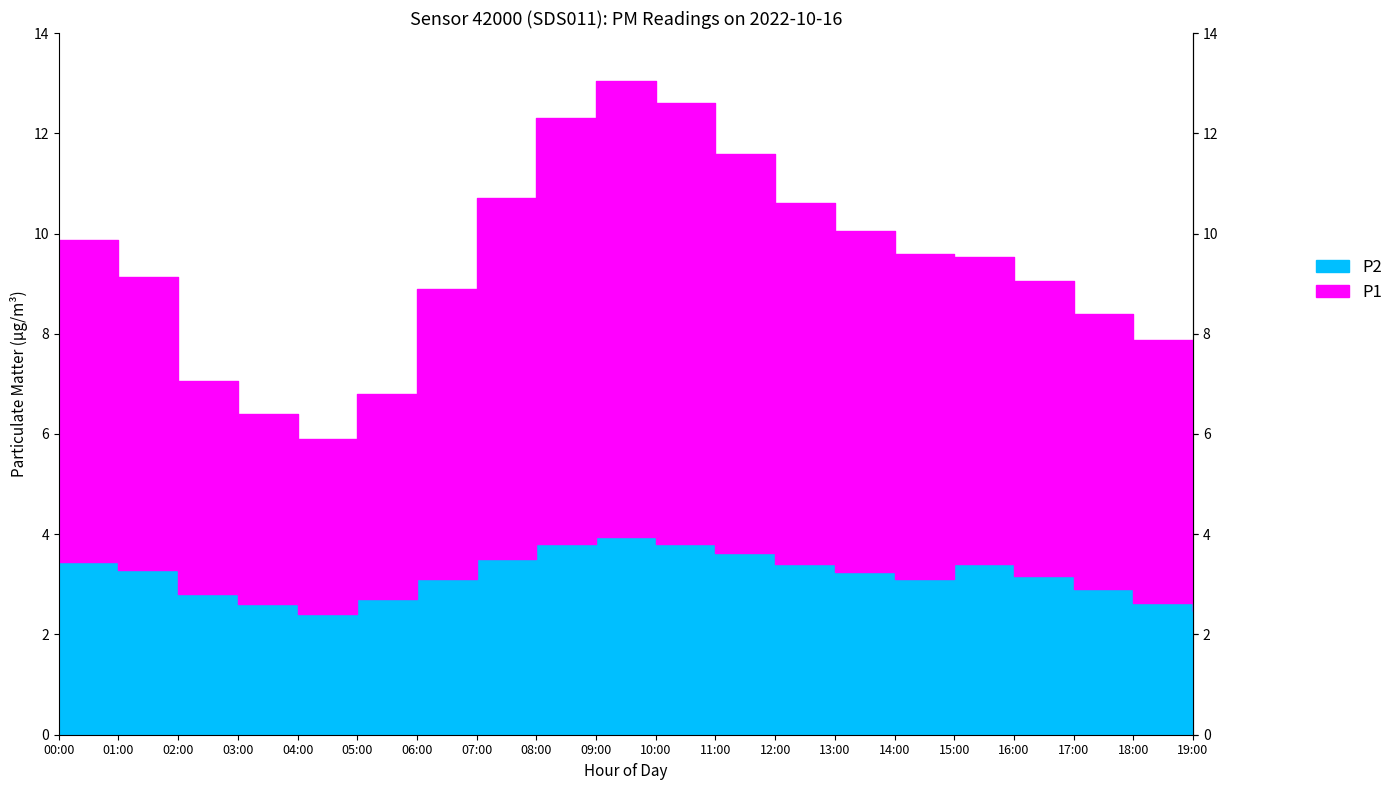

Between 01:00 and 12:00, which series saw the biggest shift?

P1